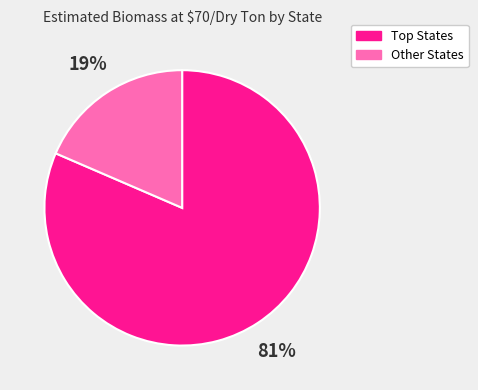

Does any single category account for the majority?

Yes